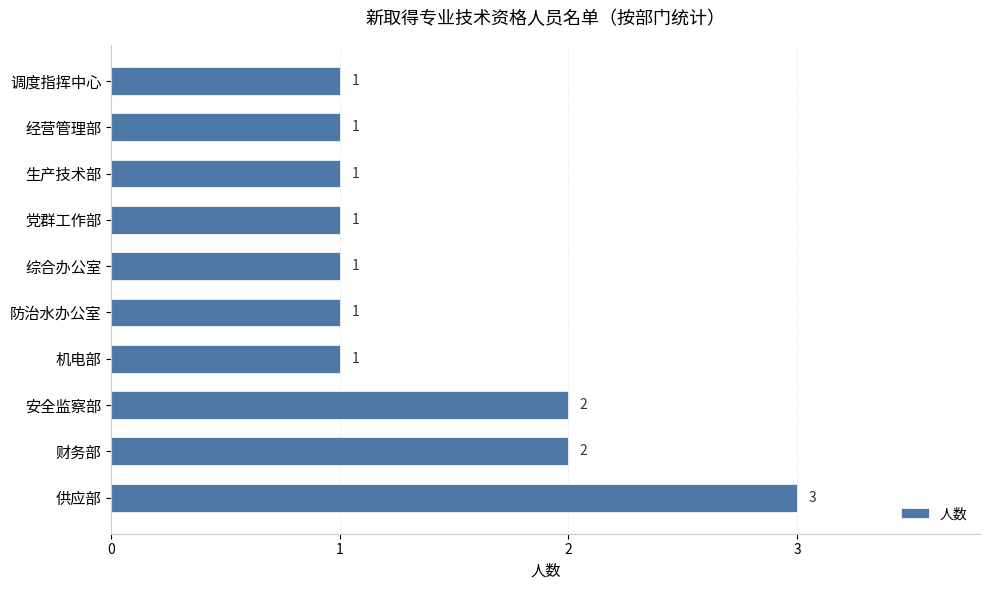

True or false: the data shows 2 at 机电部.

False